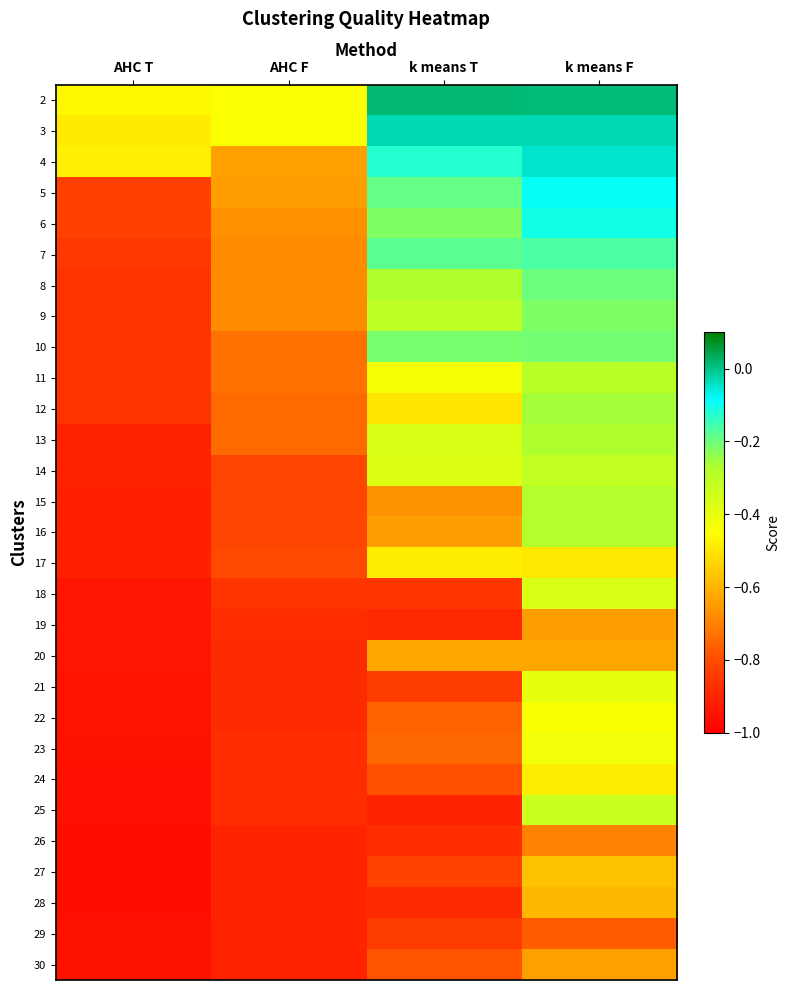

What is the smallest value displayed?

-1.0